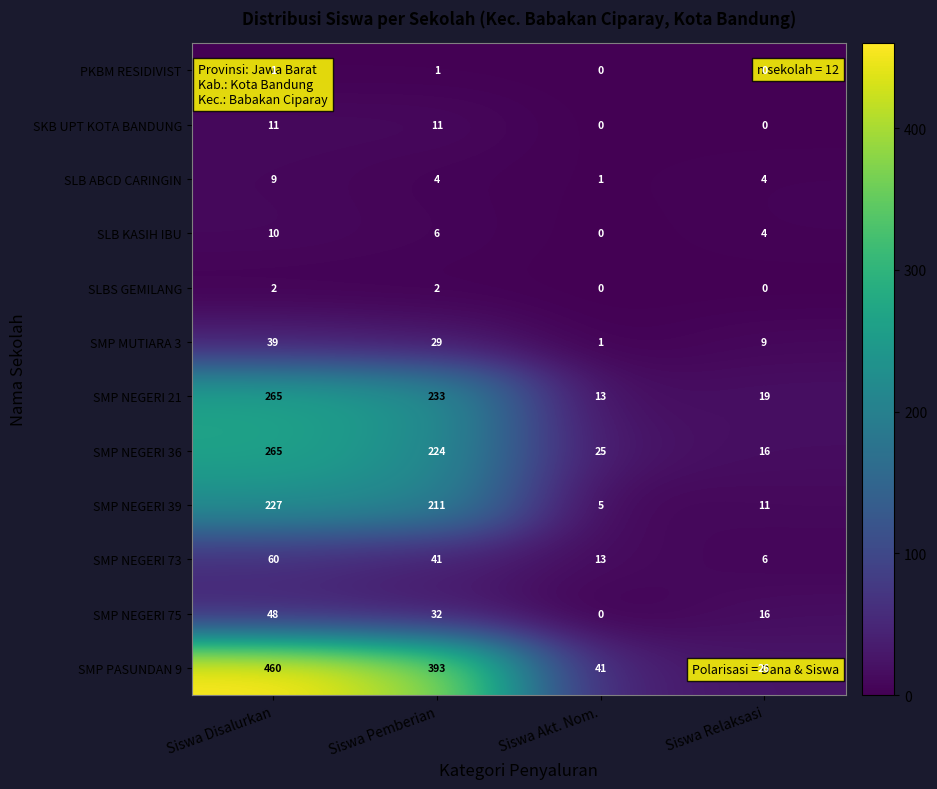

List the labels in order of SMP MUTIARA 3 value, smallest first.

Siswa Akt. Nom., Siswa Relaksasi, Siswa Pemberian, Siswa Disalurkan